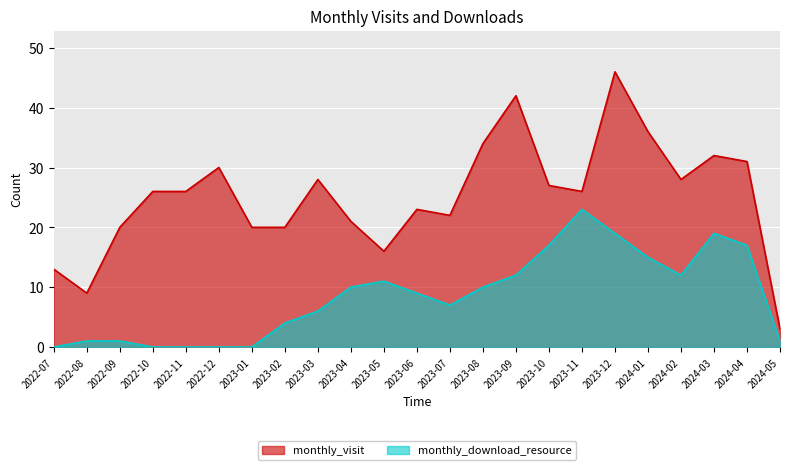

What position from the left is 2022-12?

6